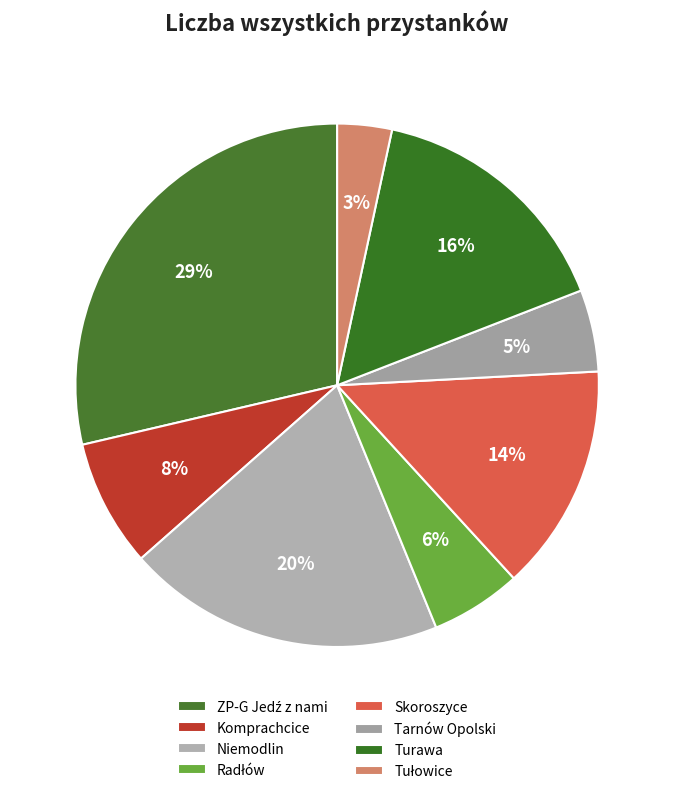

Is Radłów the majority of the pie?

No